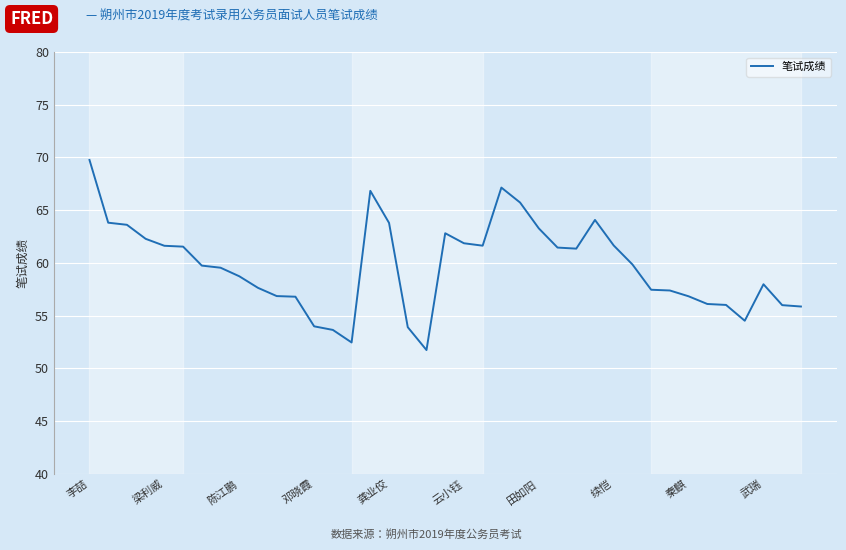

What is the smallest value displayed?

51.7